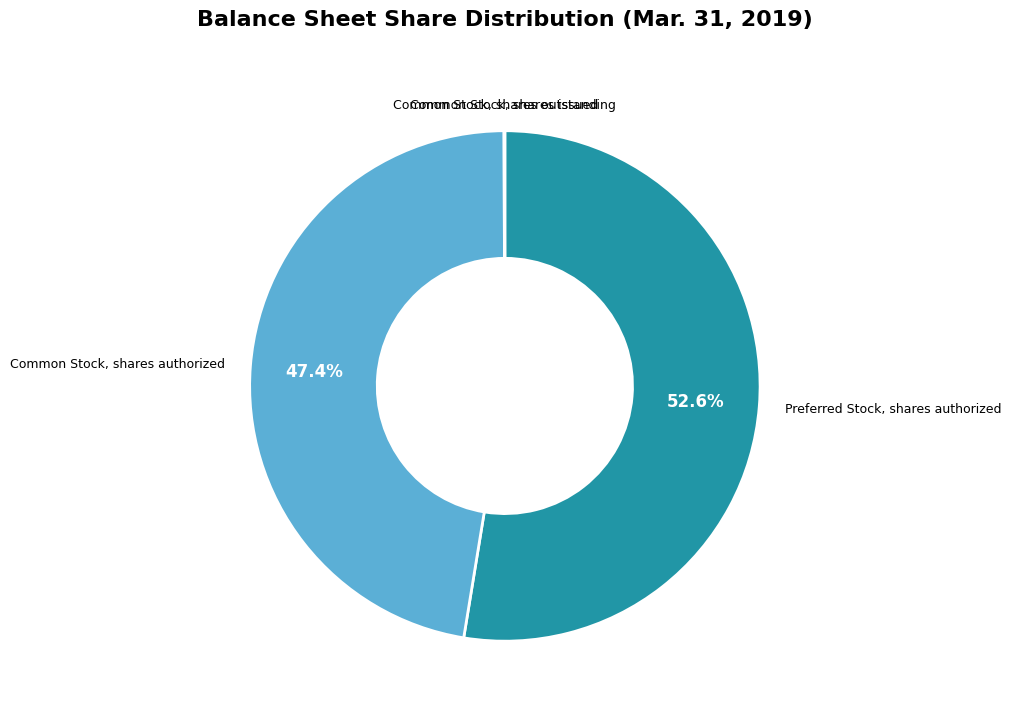

Which slice is the largest?

Preferred Stock, shares authorized